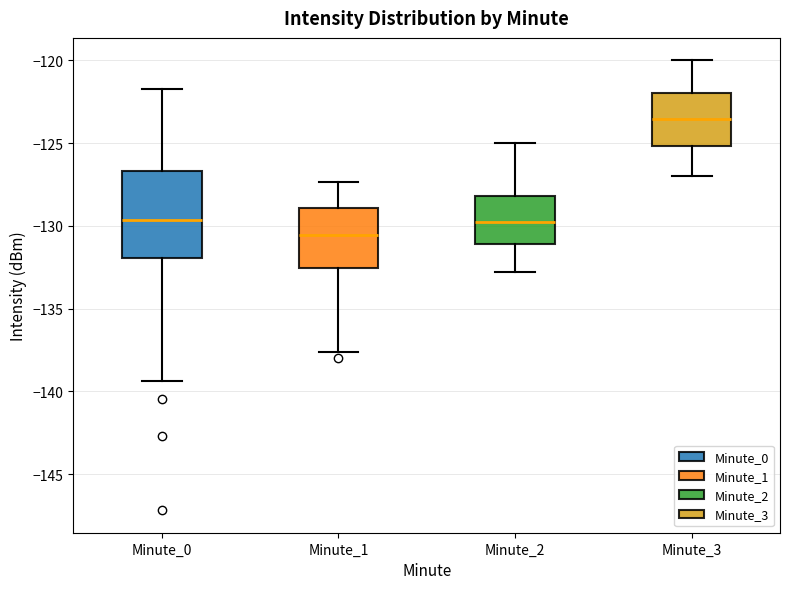

Reading left to right, read every box against the y-axis: the position of its median line, the range the box covers, and the ends of its whiskers. The values are not printed on the chart, so give them approximately, as read against the axis.

Minute_0: median -129.5, box -132.0 to -126.5, whiskers -139.5 to -121.5
Minute_1: median -130.5, box -132.5 to -129.0, whiskers -137.5 to -127.5
Minute_2: median -129.5, box -131.0 to -128.0, whiskers -133.0 to -125.0
Minute_3: median -123.5, box -125.0 to -122.0, whiskers -127.0 to -120.0